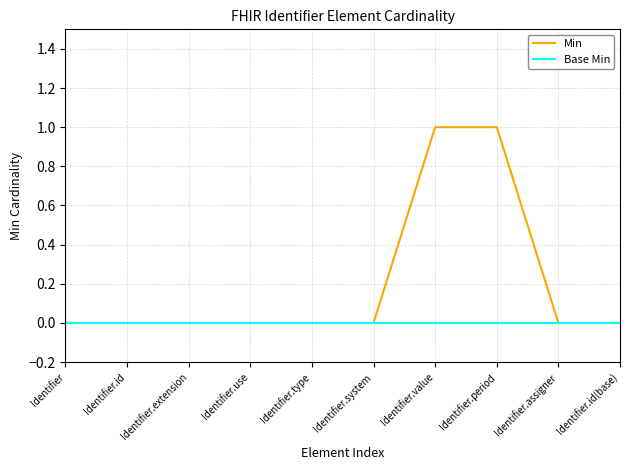

What position from the left is Identifier.assigner?

9